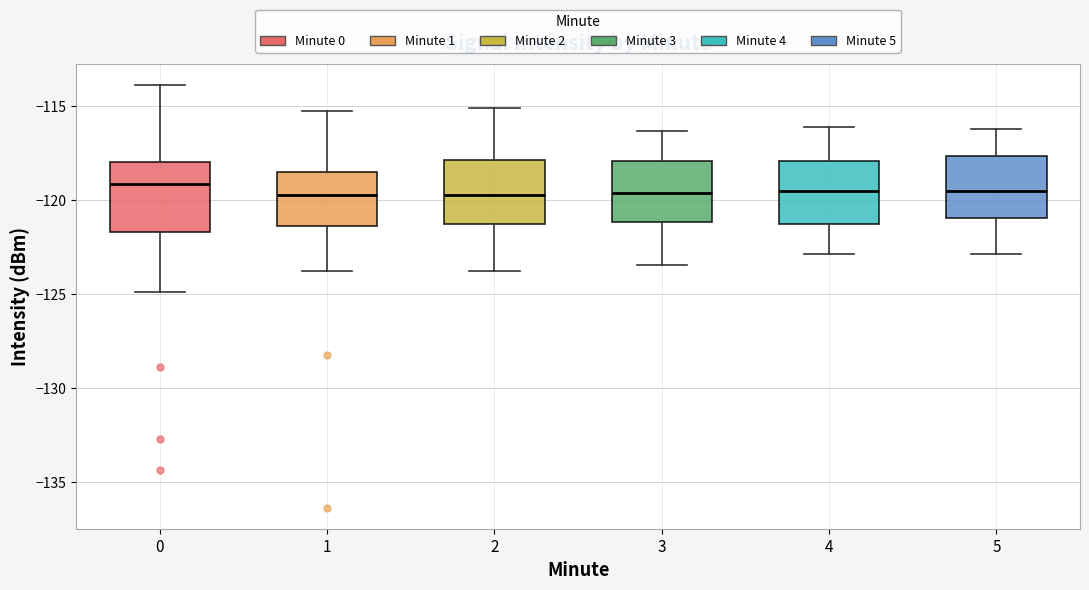

Reading left to right, transcribe this box plot: for each box, give where its median line is, the range the box spans, and where its two whiskers end, as read against the y-axis. The values are not printed on the chart, so give them approximately, as read against the axis.

0: median -119.0, box -121.5 to -118.0, whiskers -125.0 to -114.0
1: median -120.0, box -121.5 to -118.5, whiskers -124.0 to -115.5
2: median -119.5, box -121.5 to -118.0, whiskers -124.0 to -115.0
3: median -119.5, box -121.0 to -118.0, whiskers -123.5 to -116.5
4: median -119.5, box -121.5 to -118.0, whiskers -123.0 to -116.0
5: median -119.5, box -121.0 to -117.5, whiskers -123.0 to -116.0